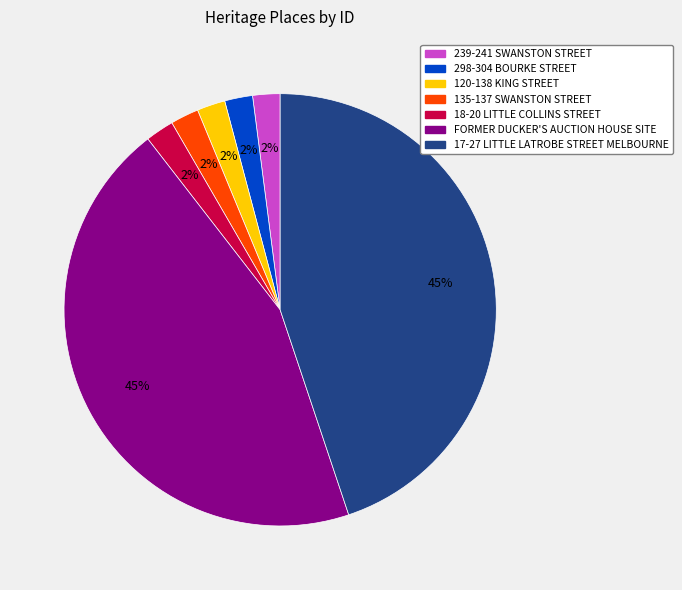

To the nearest percent, what is the combined percentage of 120-138 KING STREET and 135-137 SWANSTON STREET?

4%